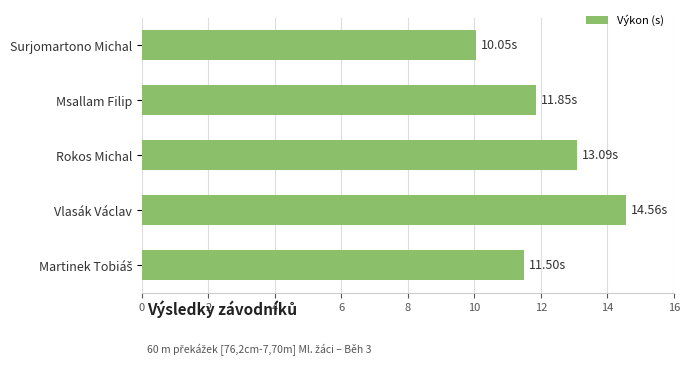

What is the change in value from Msallam Filip to Vlasák Václav?

+2.7